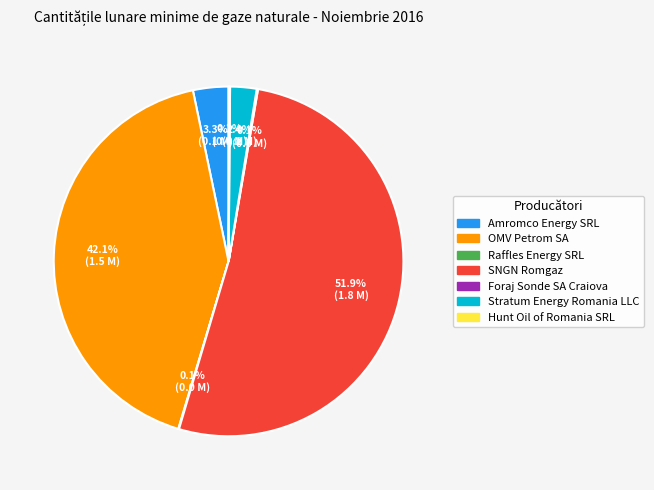

Combined, what portion of the pie is SNGN Romgaz and Stratum Energy Romania LLC?

54.3%